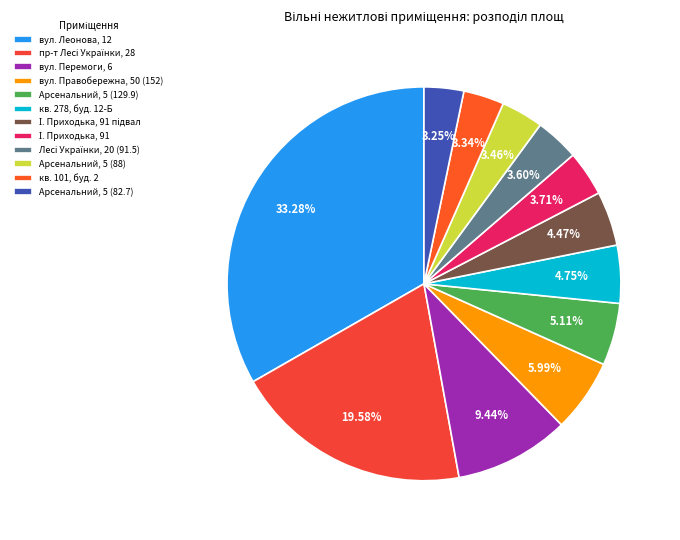

Is there a majority slice in this chart?

No